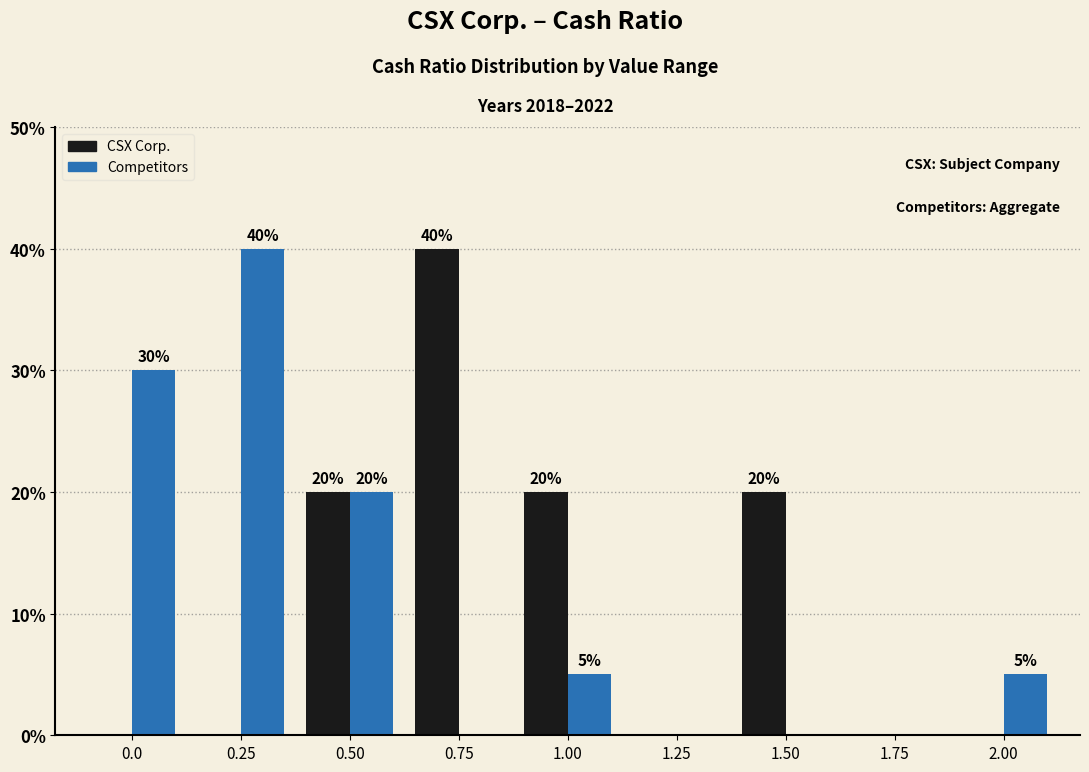

Reading left to right, extract all data points from this chart.

CSX Corp.: 0.0=0	0.25=0	0.50=20	0.75=40	1.00=20	1.25=0	1.50=20	1.75=0	2.00=0
Competitors: 0.0=30	0.25=40	0.50=20	0.75=0	1.00=5	1.25=0	1.50=0	1.75=0	2.00=5